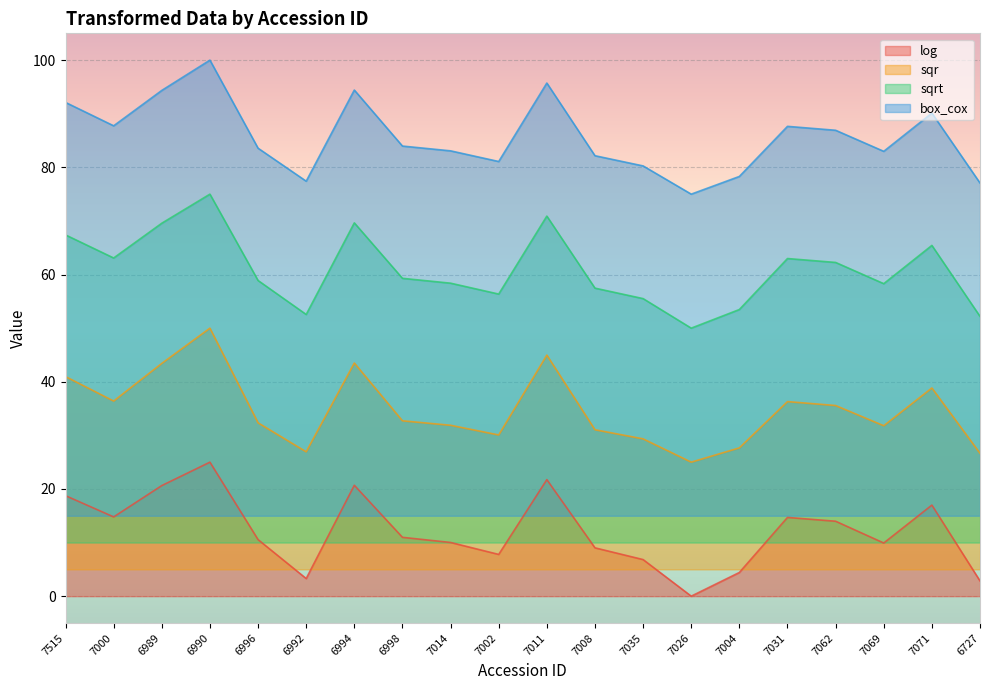

The value of box_cox at 7071 is 90.1. True or false?

True